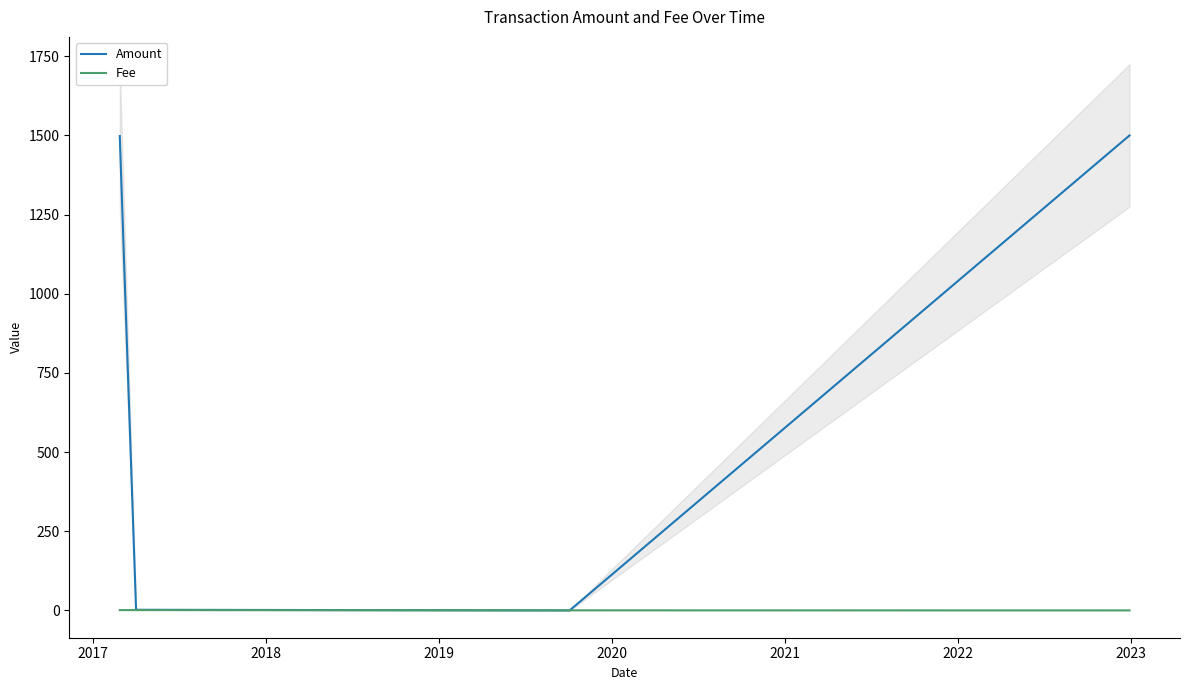

List the series in order of their overall mean, lowest first.

Fee, Amount